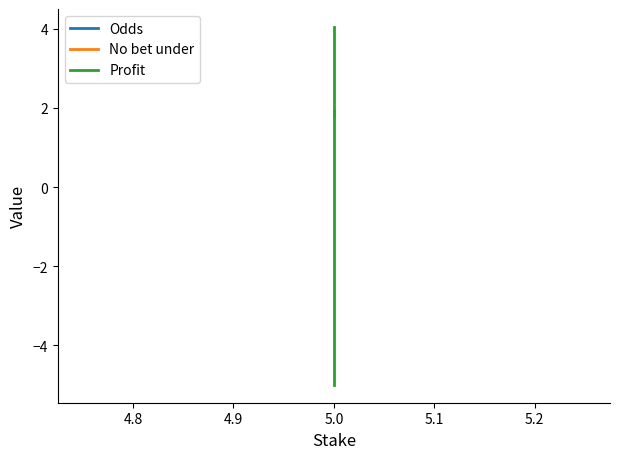

What is the sum of all Odds values?

5.6